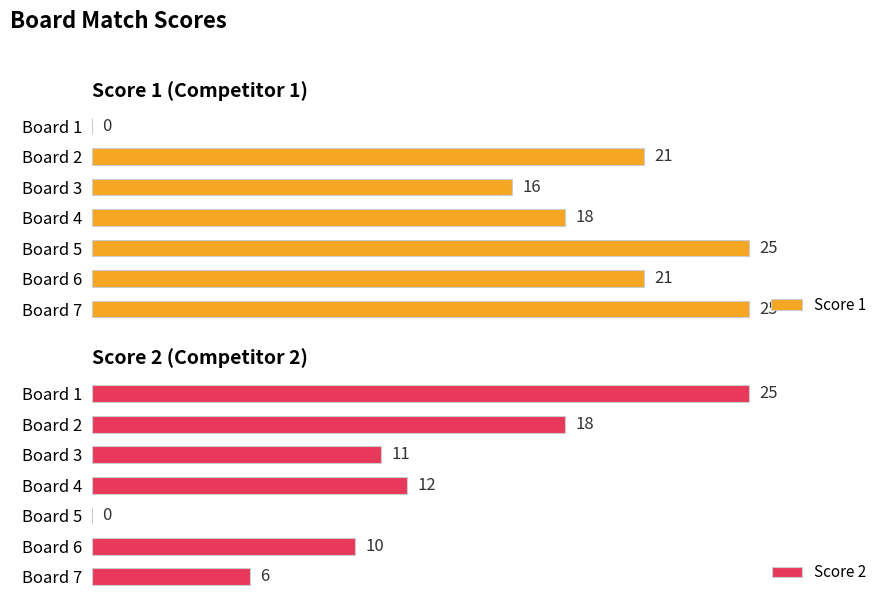

What is the sum of the Score 1 values at Board 2 and Board 4?

39